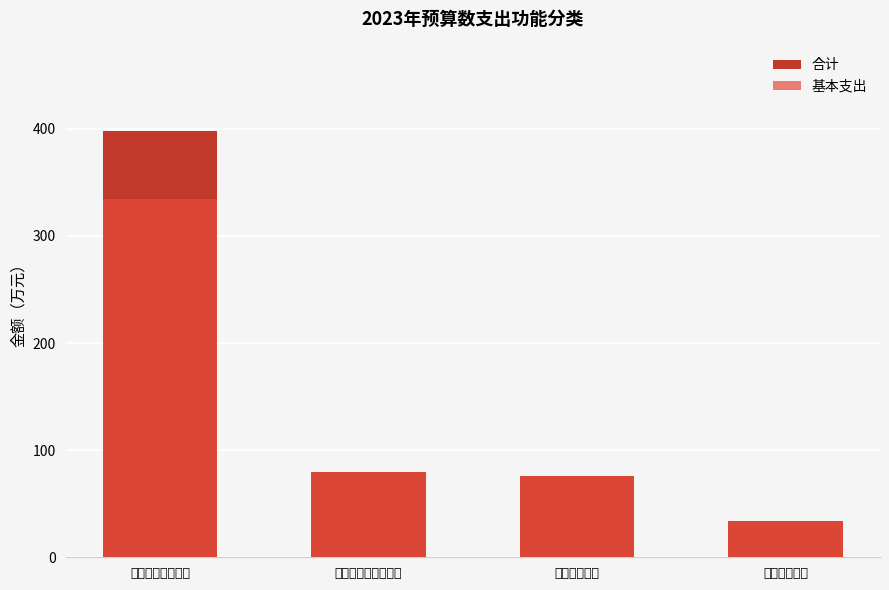

What is the spread (max minus min) of values at 一般公共服务支出?

63.1